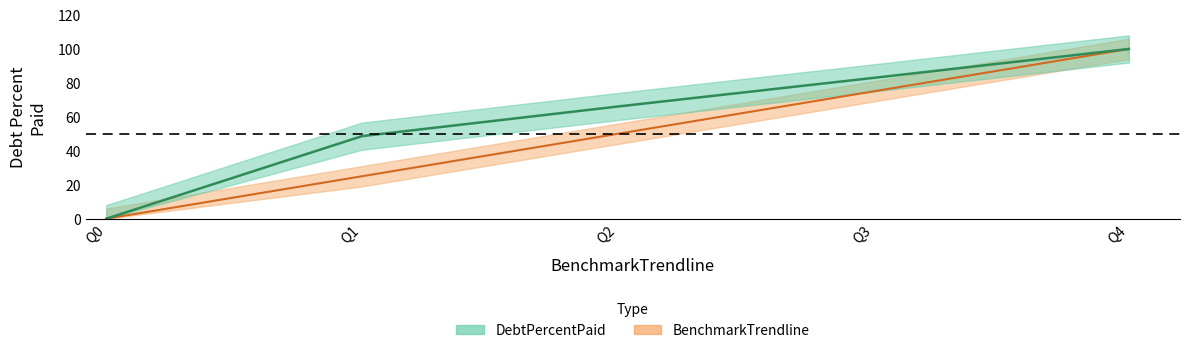

Reading right to left, list all the values displayed in this chart.

DebtPercentPaid: 100.0	82.9	66.1	48.6	0.0
BenchmarkTrendline: 100.0	75.0	50.0	25.0	0.0